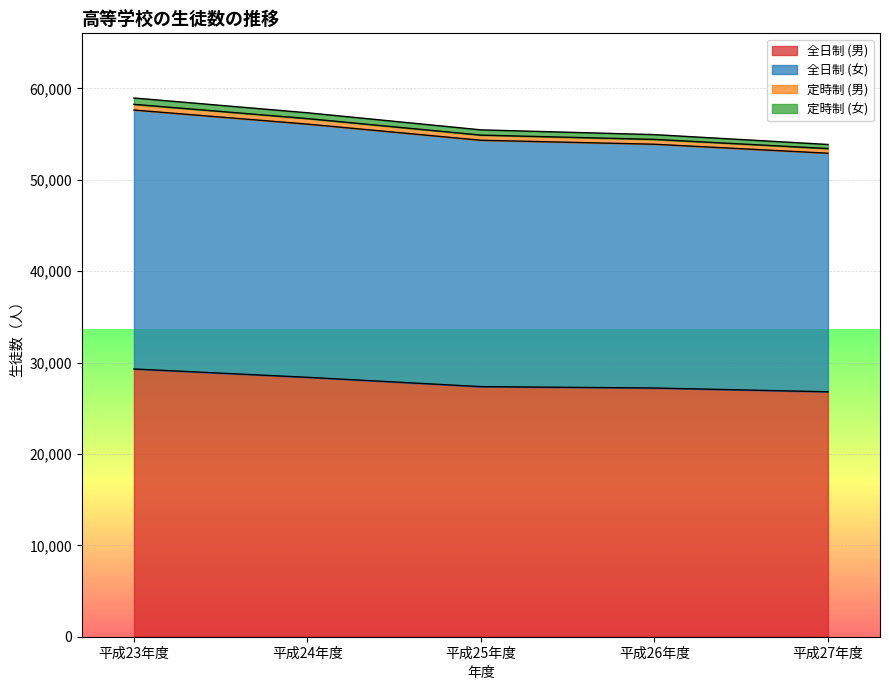

Which has a higher value, 平成23年度 or 平成27年度?

平成23年度